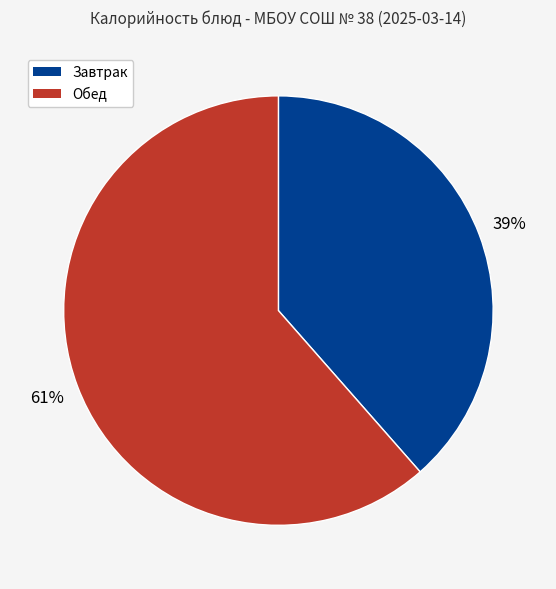

Is it true that Обед is 61% of the pie?

True